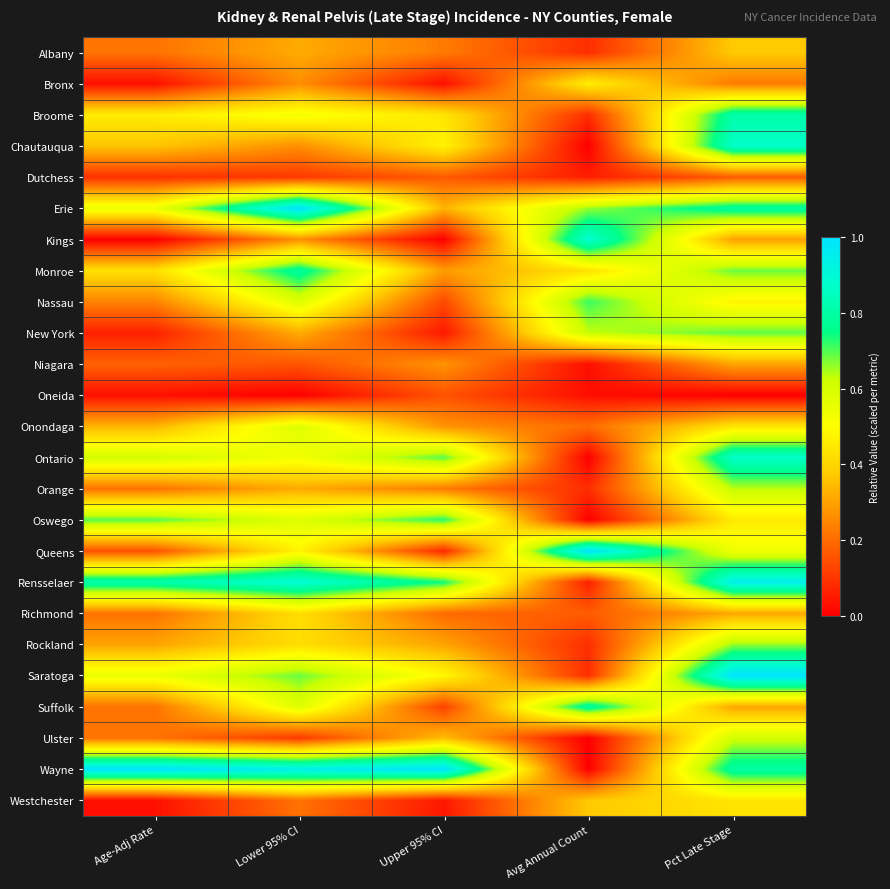

List the series in order of their peak value, highest first.

Erie, Queens, Saratoga, Wayne, Rensselaer, Kings, Chautauqua, Ontario, Broome, Suffolk, Monroe, Oswego, Nassau, New York, Rockland, Orange, Ulster, Onondaga, Bronx, Westchester, Richmond, Albany, Niagara, Dutchess, Oneida